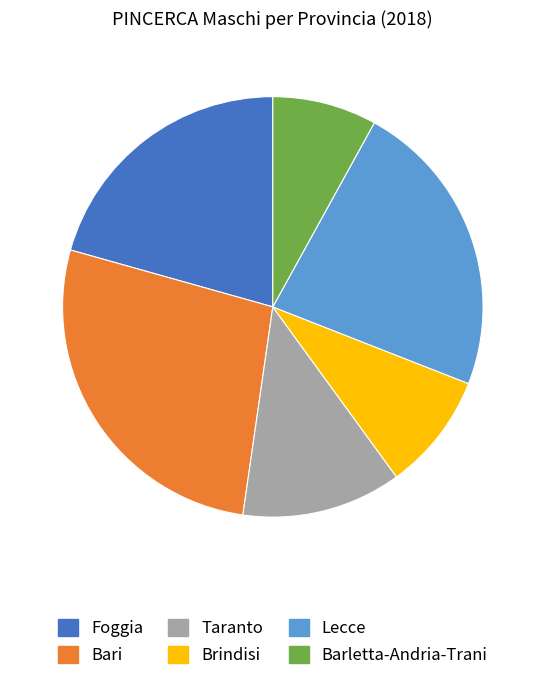

Which slice is the smallest?

Barletta-Andria-Trani